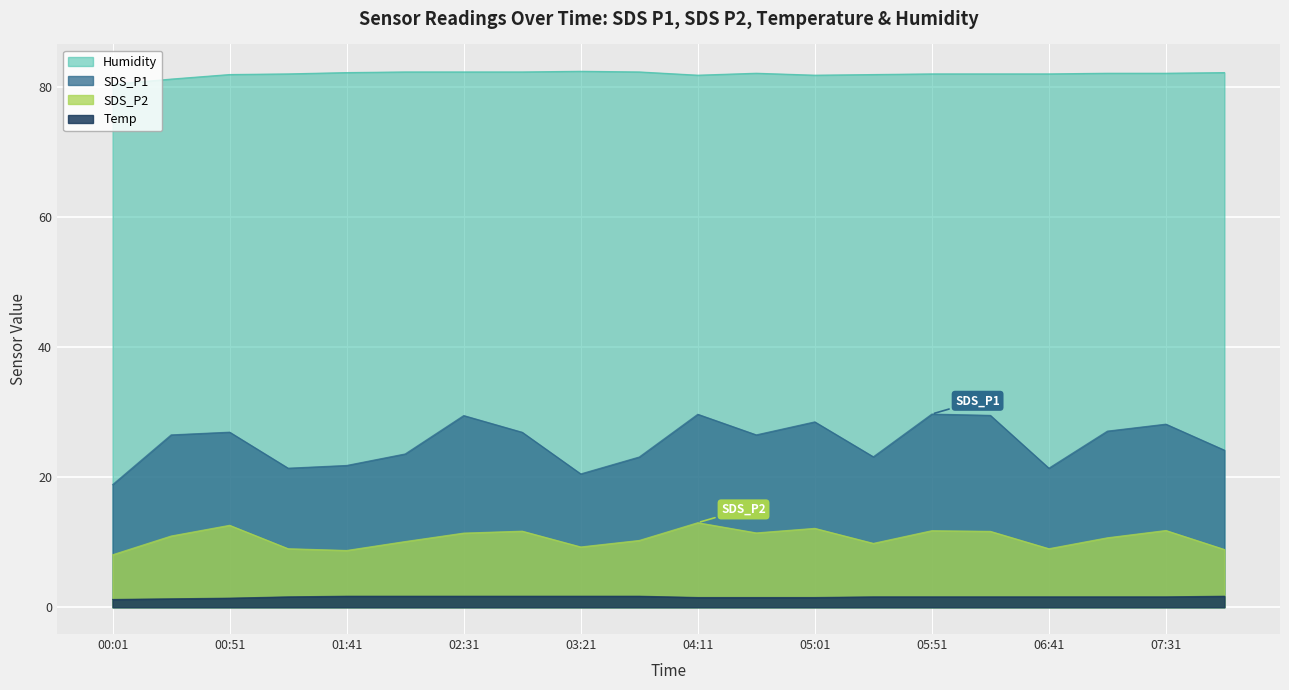

What is the value of the SDS_P2 point at the 17th from the left?

9.0